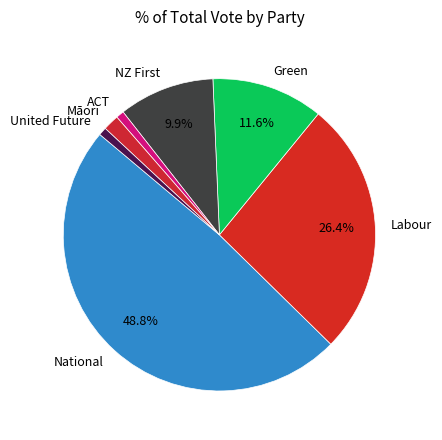

Is the sum of Labour and Green greater than half?

No